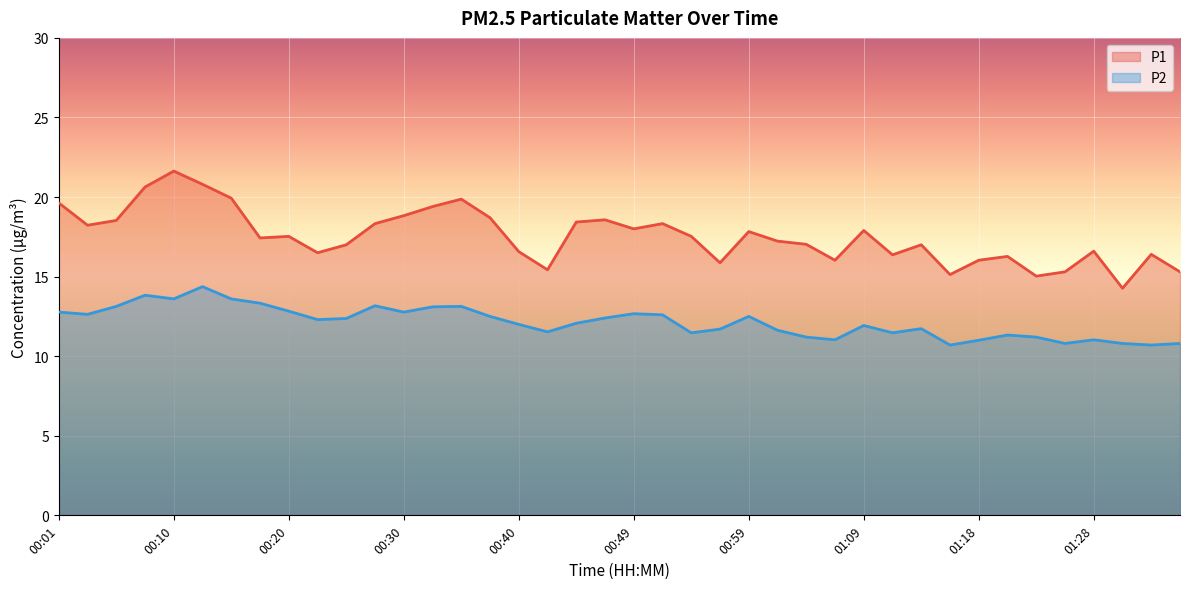

Which series has the largest range (max minus min)?

P1